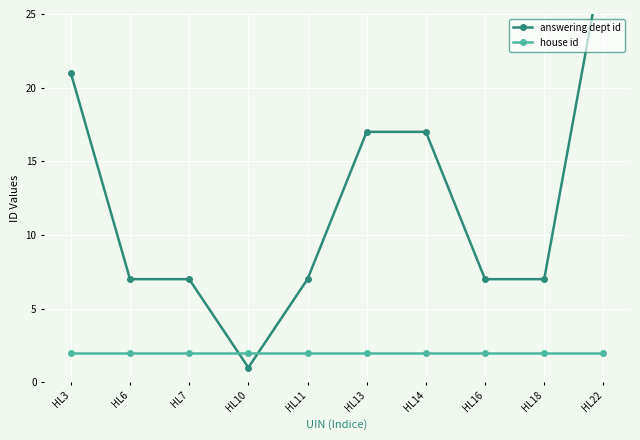

True or false: answering dept id has more than 1 points higher than both neighbors.

False